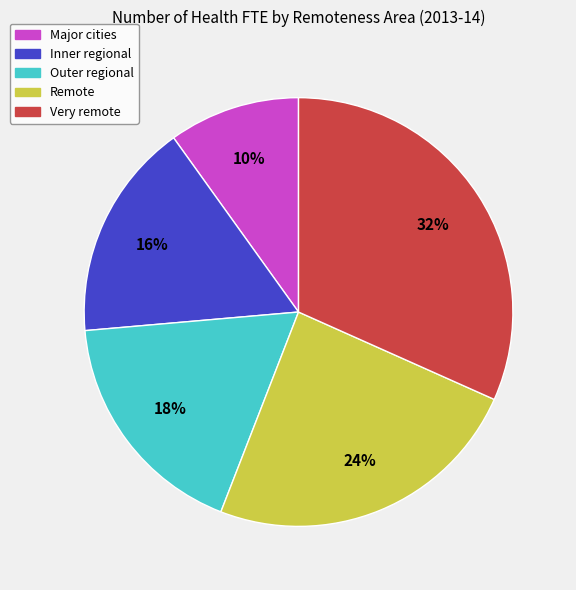

Do Remote and Outer regional together represent more than half of the pie?

No